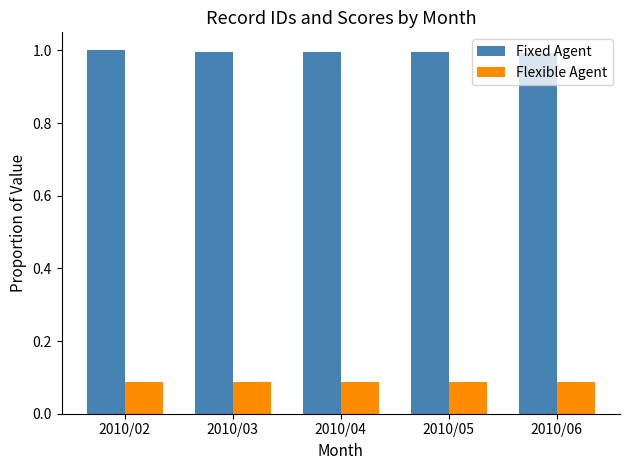

What is the maximum value shown in the chart?

1.0